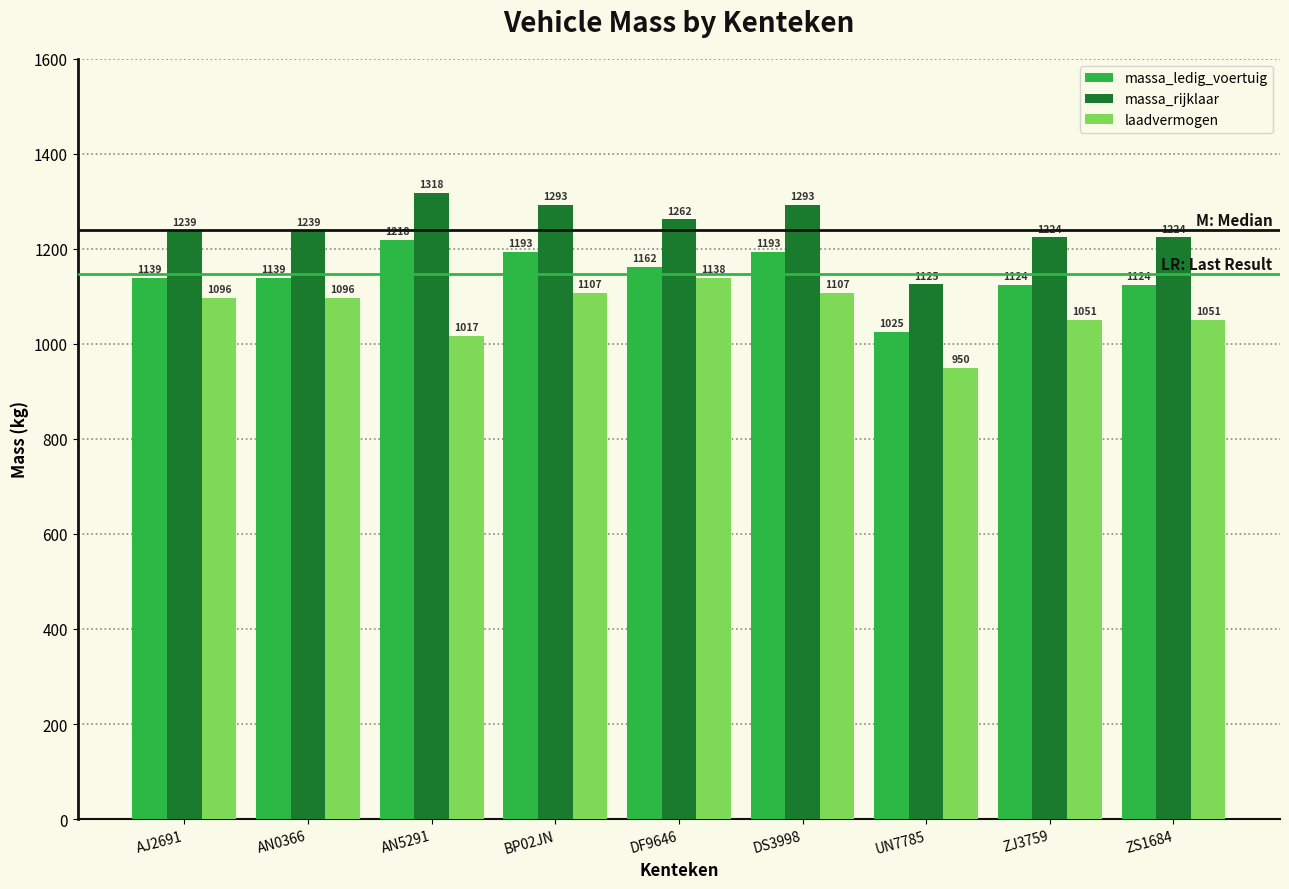

Which series has the largest total across all categories?

massa_rijklaar